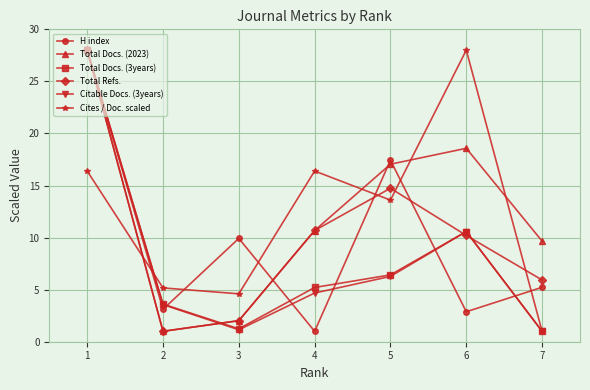

What is the smallest value displayed?

1.0